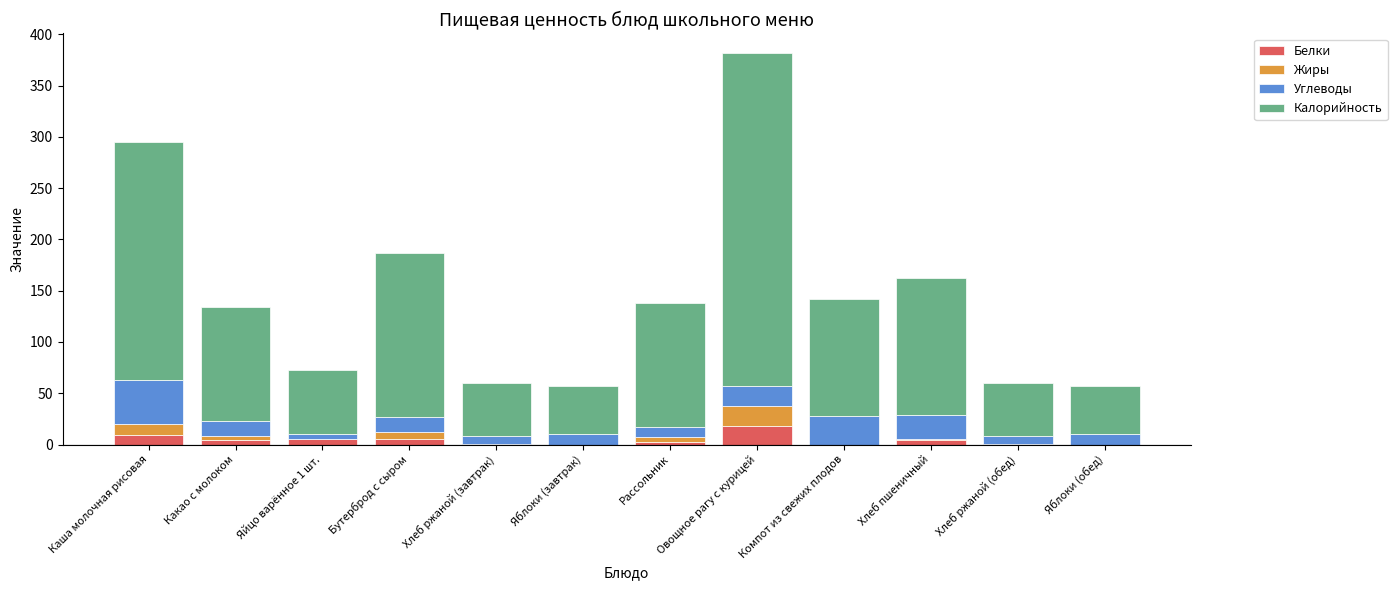

Count the number of categories in the chart.

12